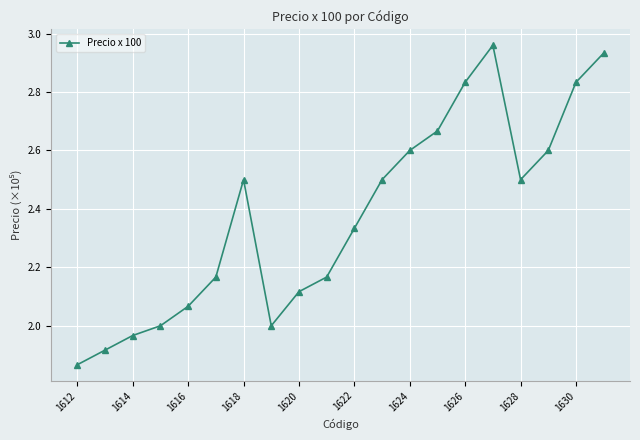

How many interior local peaks (higher than both neighbors) does the data have?

2